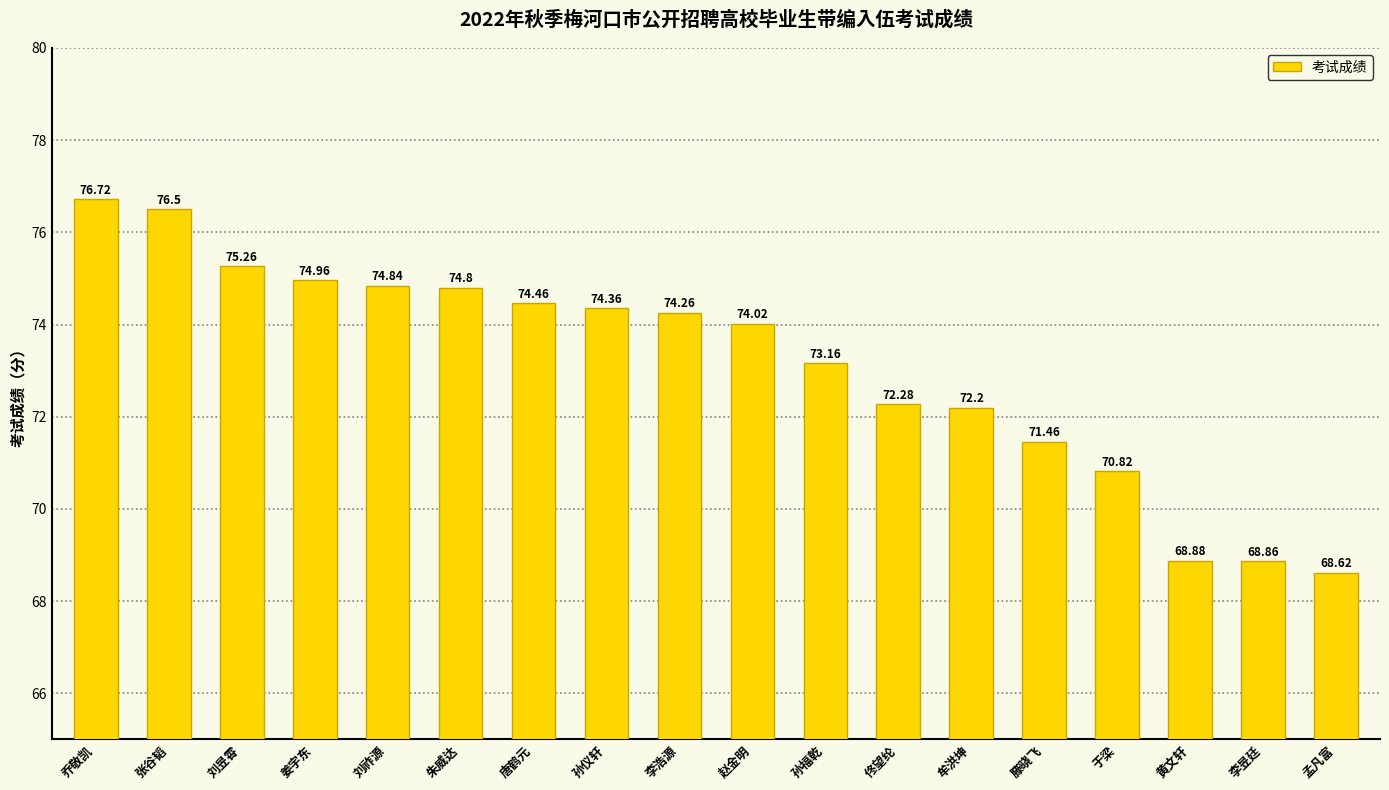

What is the change in value from 孙福乾 to 李昱廷?

-4.3